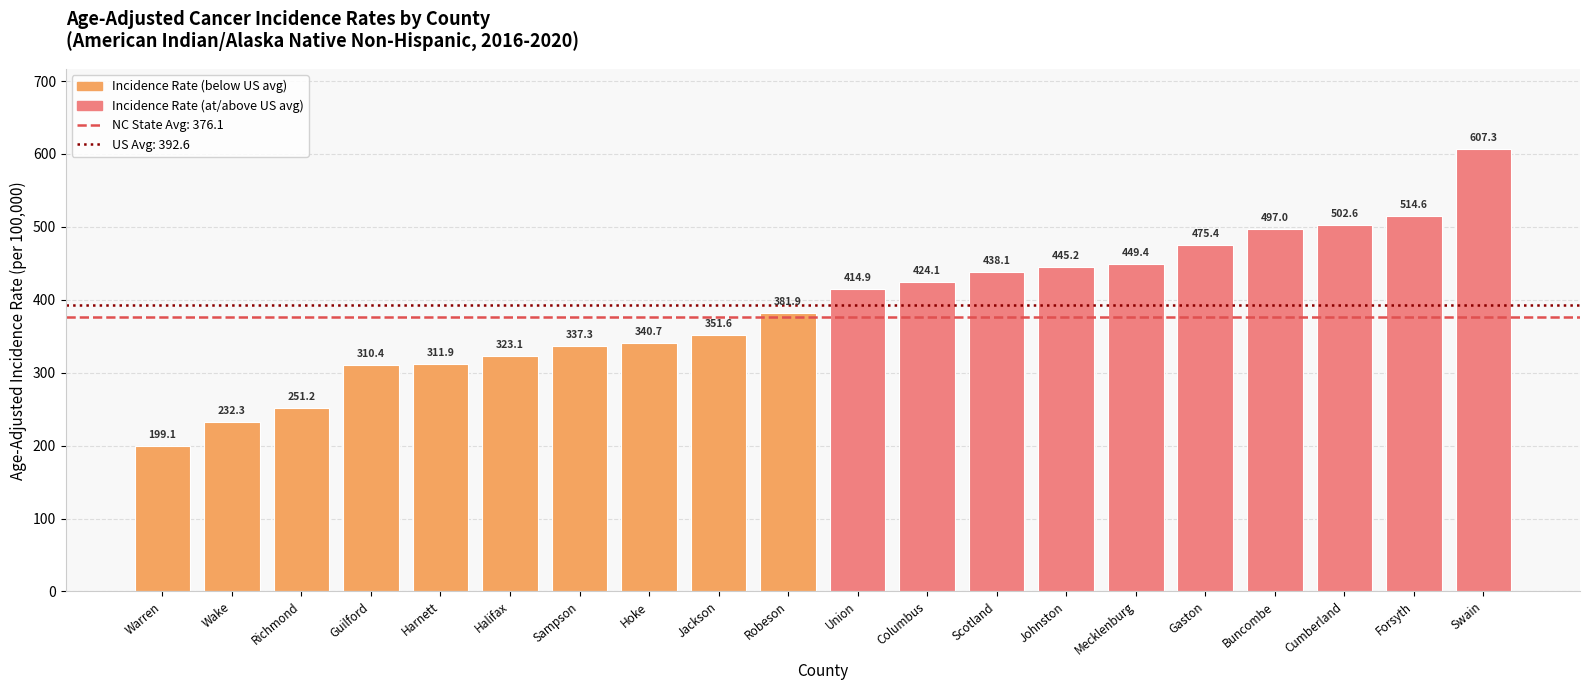

List the labels in order of value, largest first.

Swain, Forsyth, Cumberland, Buncombe, Gaston, Mecklenburg, Johnston, Scotland, Columbus, Union, Robeson, Jackson, Hoke, Sampson, Halifax, Harnett, Guilford, Richmond, Wake, Warren